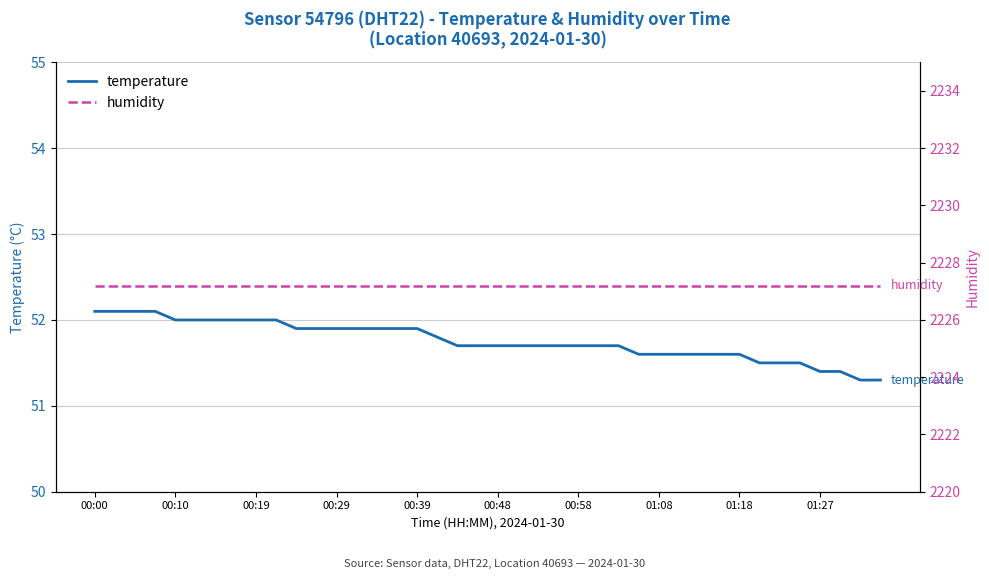

True or false: humidity has a value of 3215.6 at 35.

False